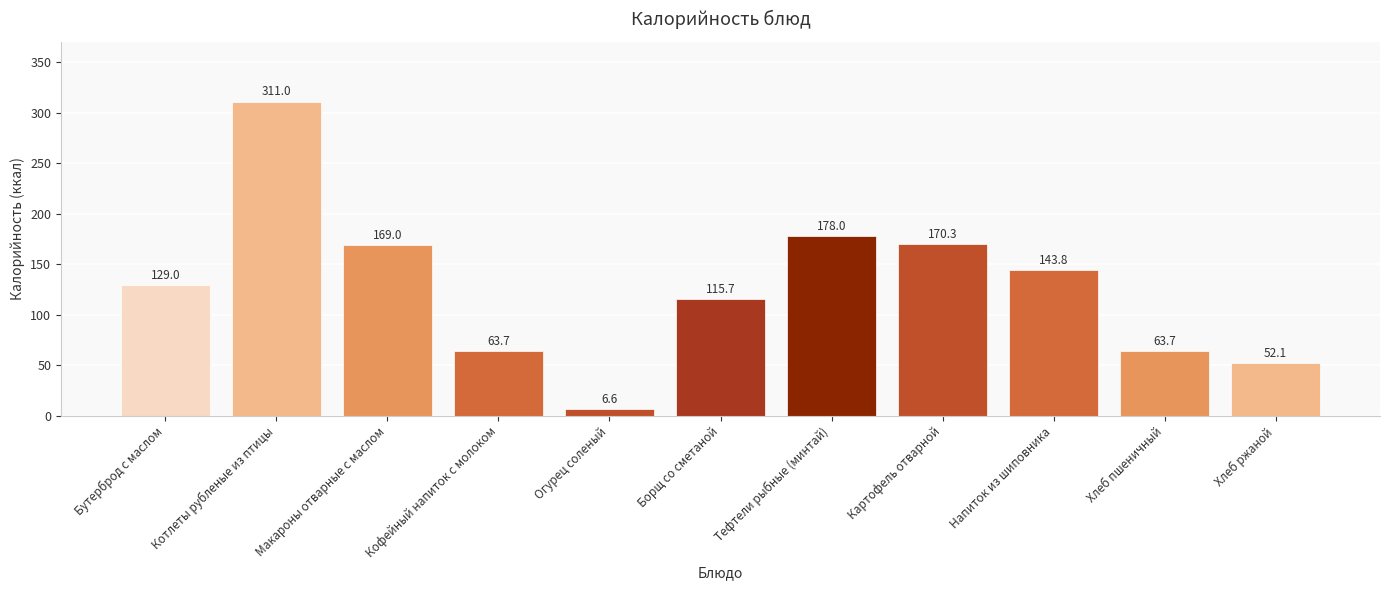

Does the chart contain any negative values?

No